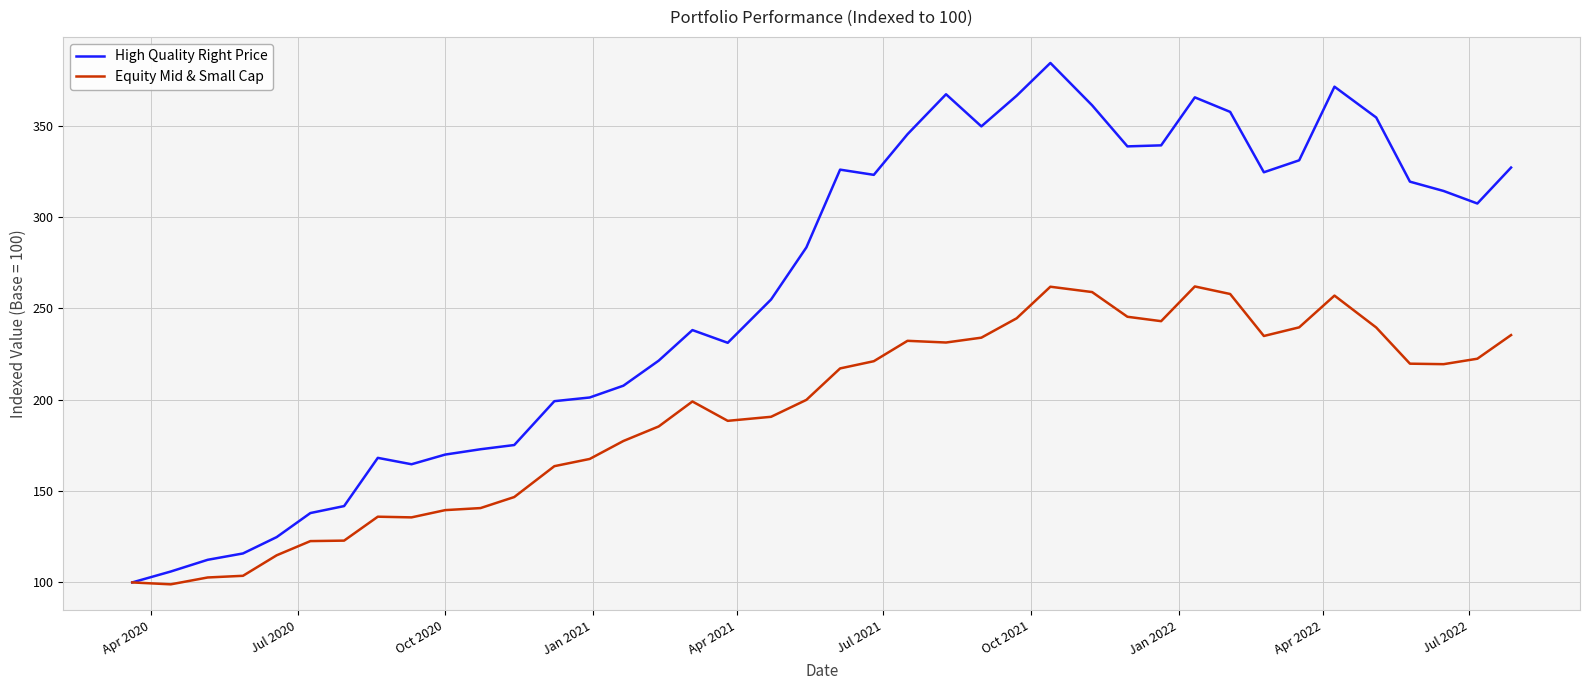

Which series has the largest total across all categories?

High Quality Right Price